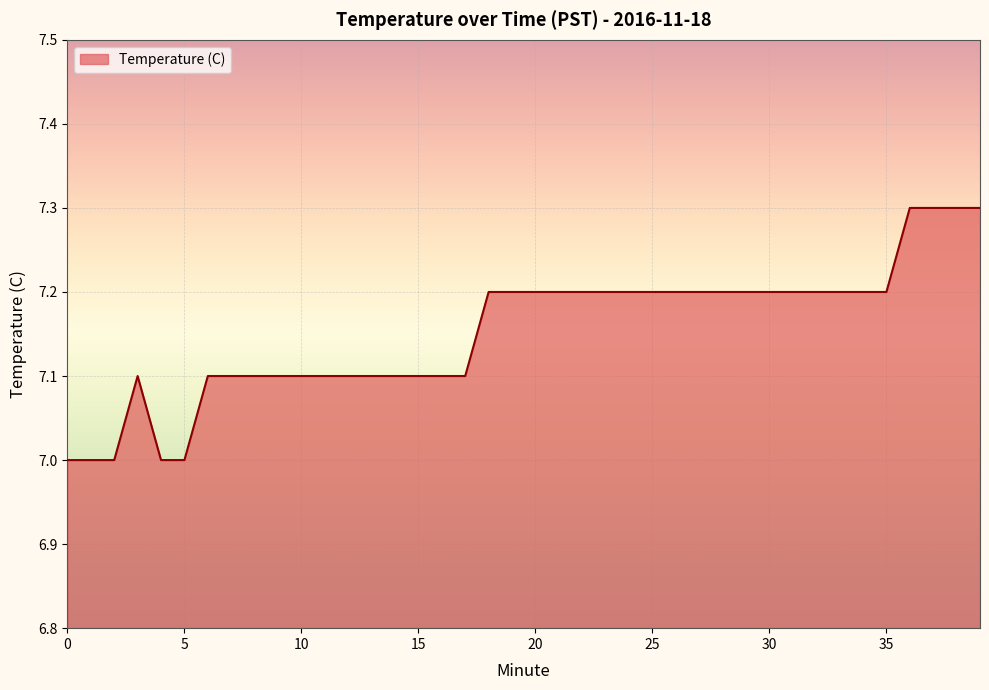

What is the smallest value displayed?

7.0